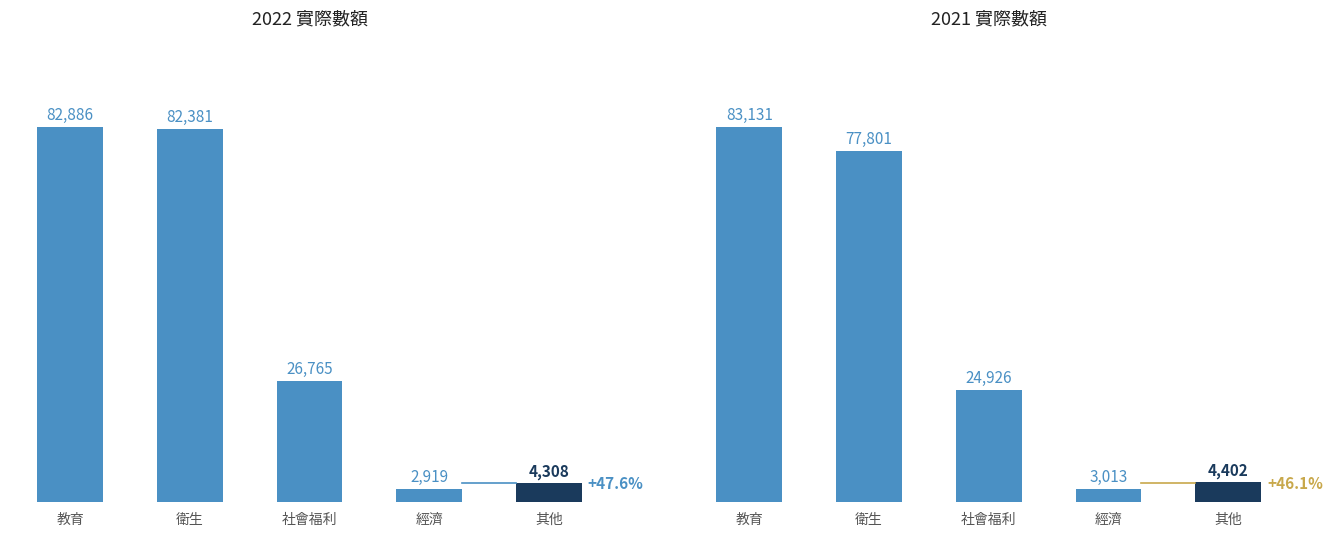

What is the lowest value of the 2021 實際數額 series?

3013